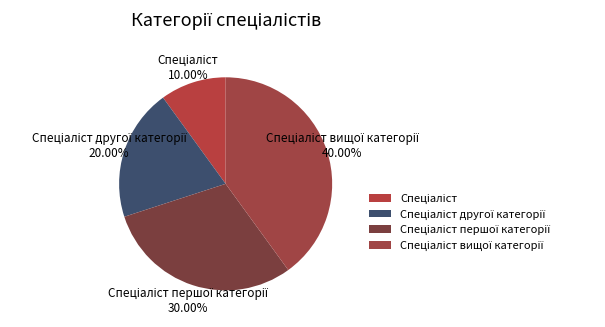

Is there any slice that represents more than half of the pie?

No